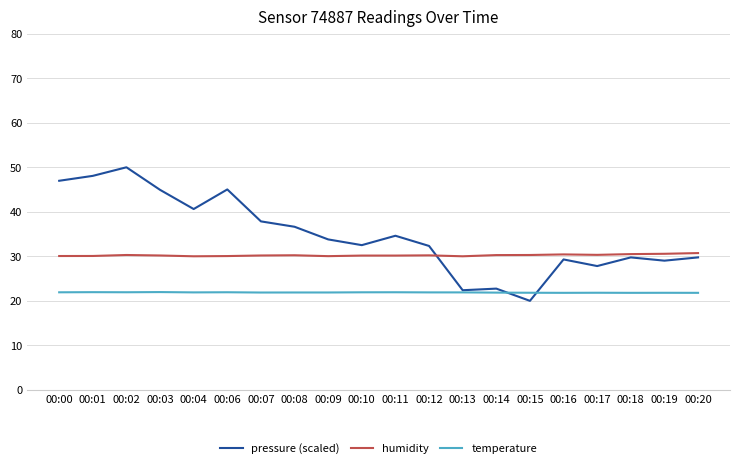

Is it true that temperature equals 21.9 at 00:12?

True